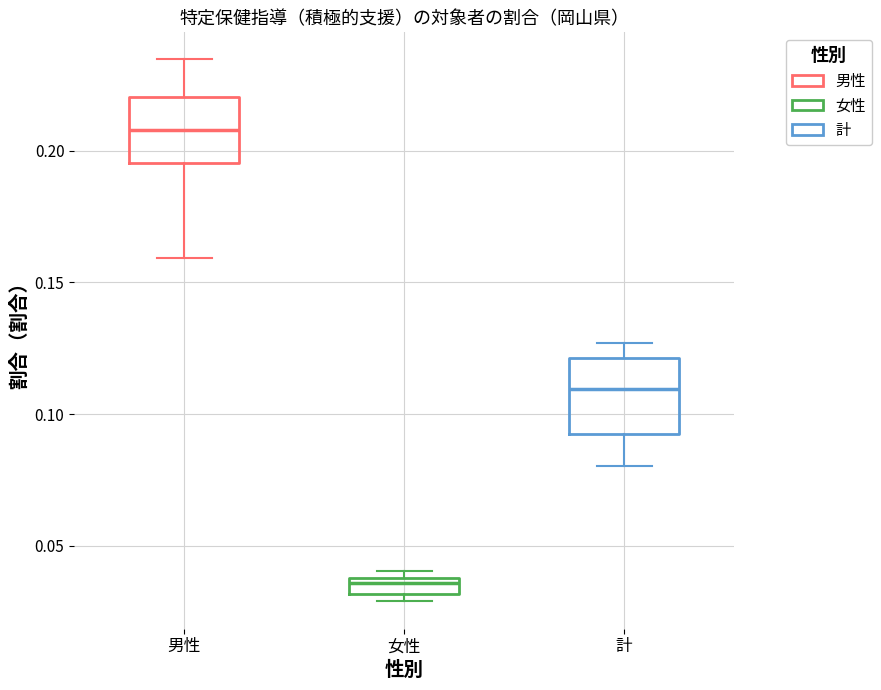

Which box has the lowest median line?

女性